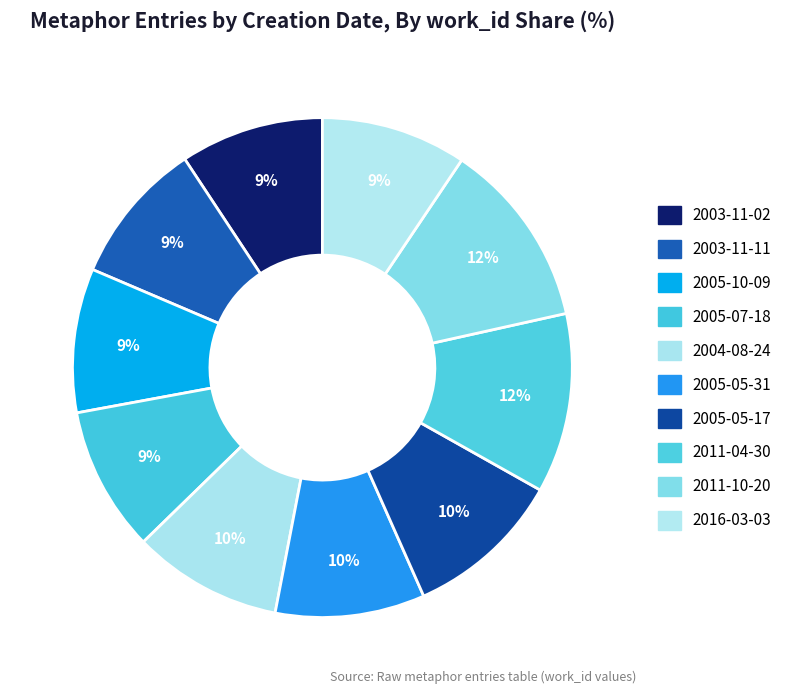

Is 2005-05-17 the majority of the pie?

No